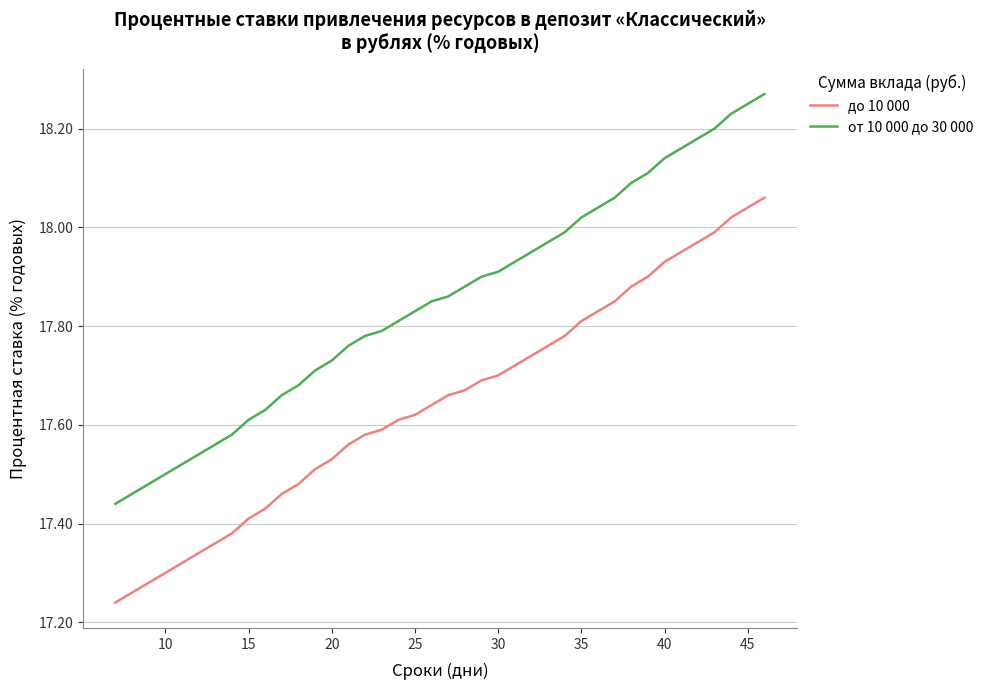

Which series has the widest spread of values?

от 10 000 до 30 000